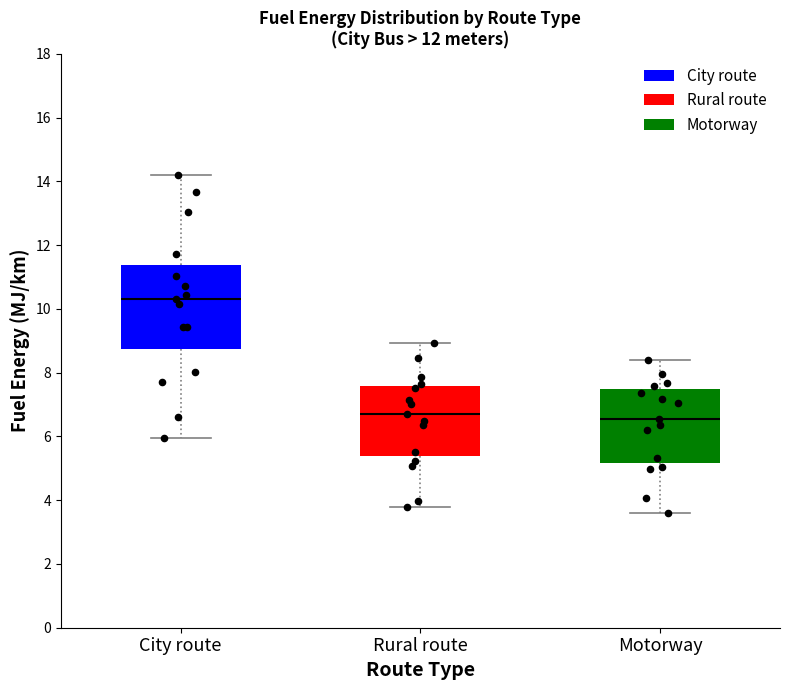

Which box is the tallest, from its lower edge to its upper edge?

City route